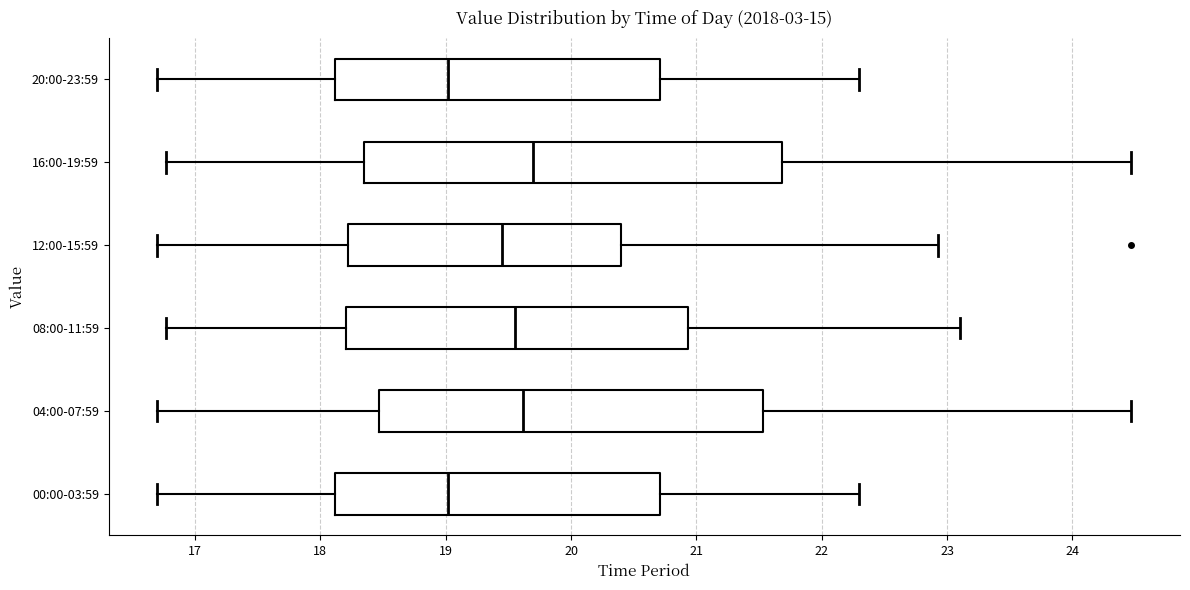

Where does the median line of the box for 20:00-23:59 sit on the x-axis? The values are not printed on the chart, so give them approximately, as read against the axis.

19.0